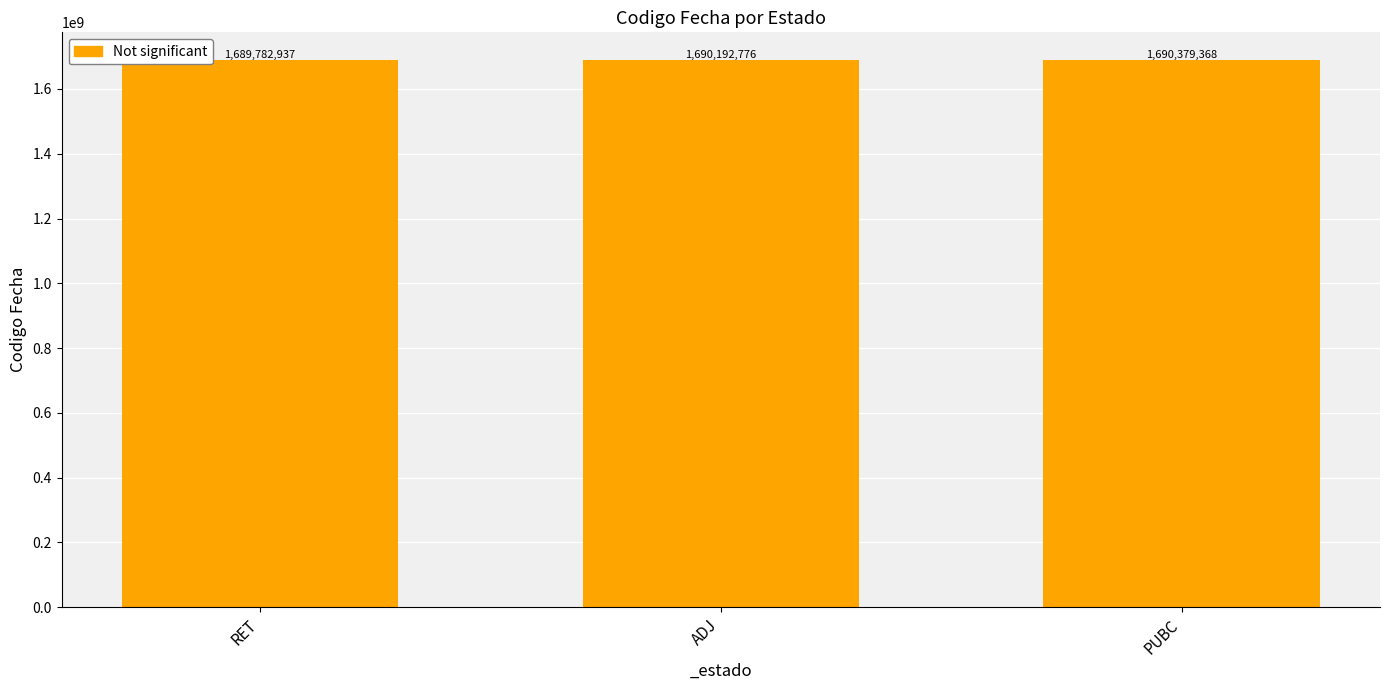

Count the values in the range 1689782937 to 1690379368.

3